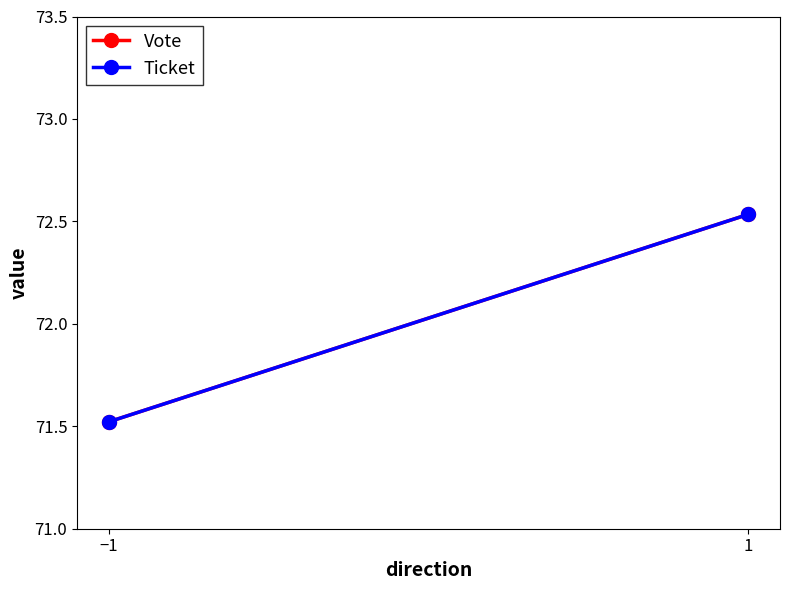

List the labels in order of Vote value, largest first.

1, −1